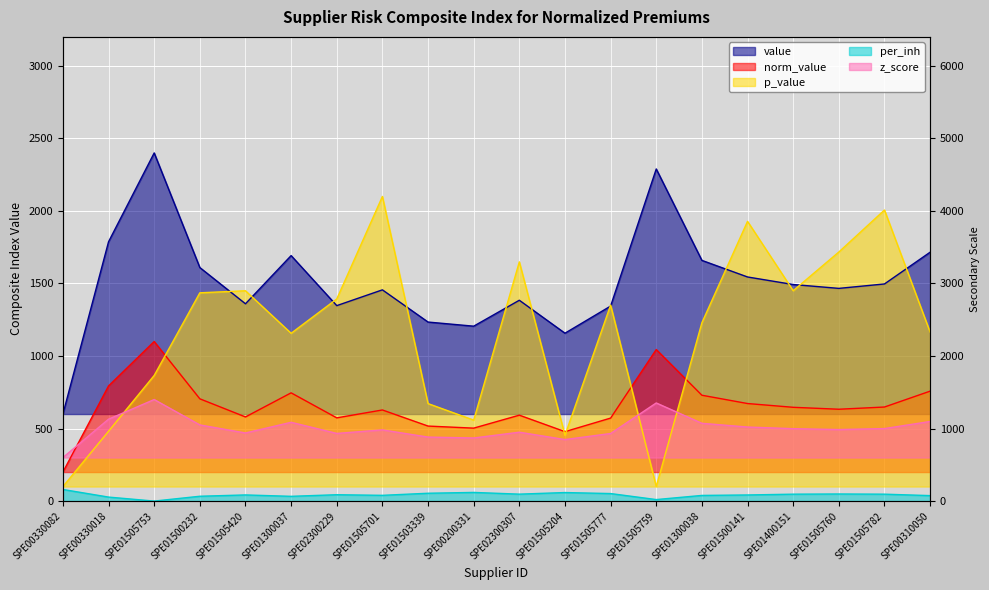

At which label is p_value closest to 1100?

SPE01300037